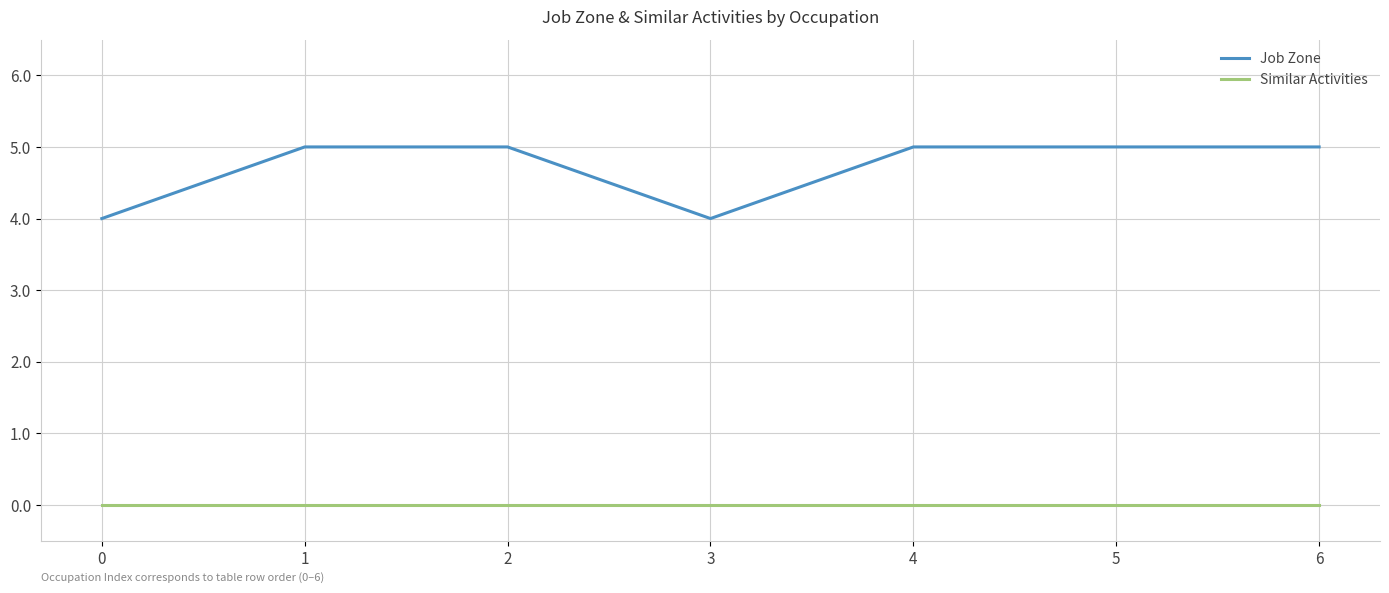

True or false: Job Zone has a value of 5 at 6.

True